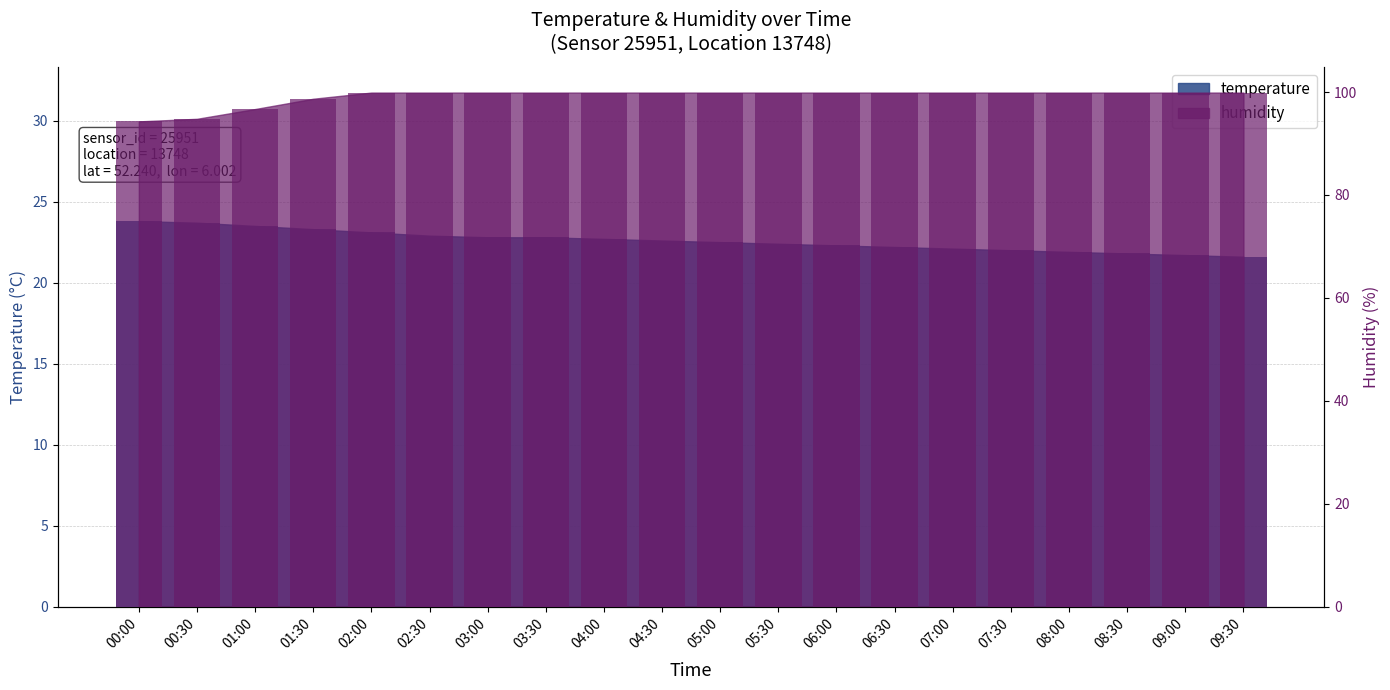

How many groups of bars are there?

20